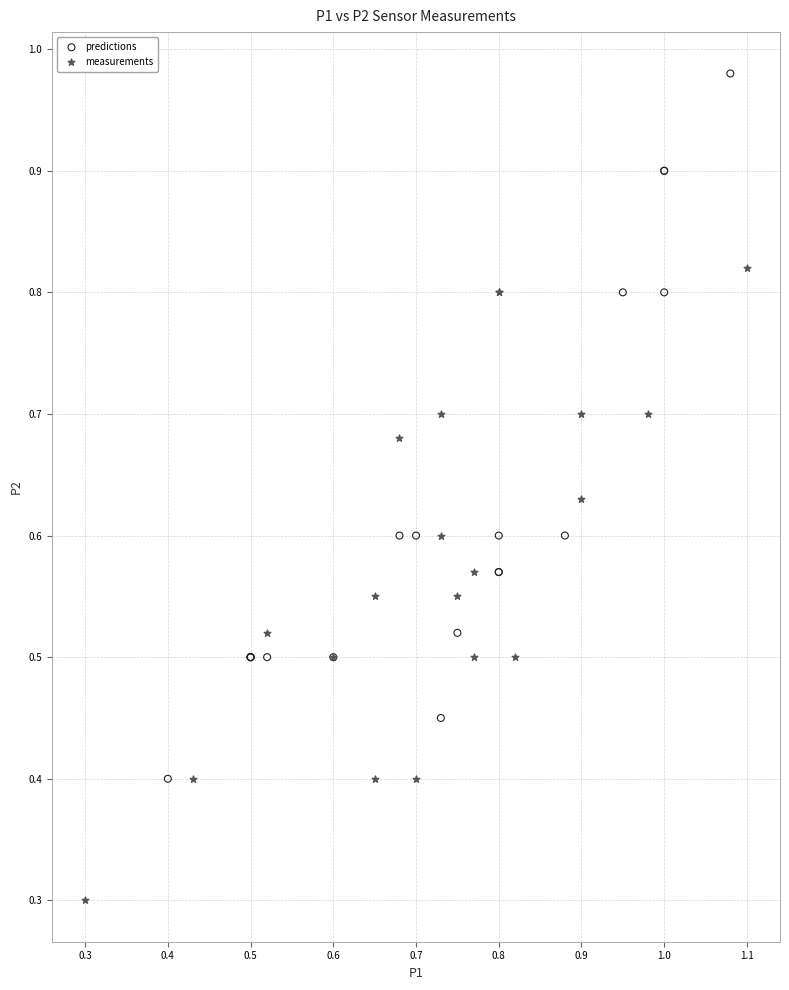

Which series has the largest Y range (max minus min)?

predictions